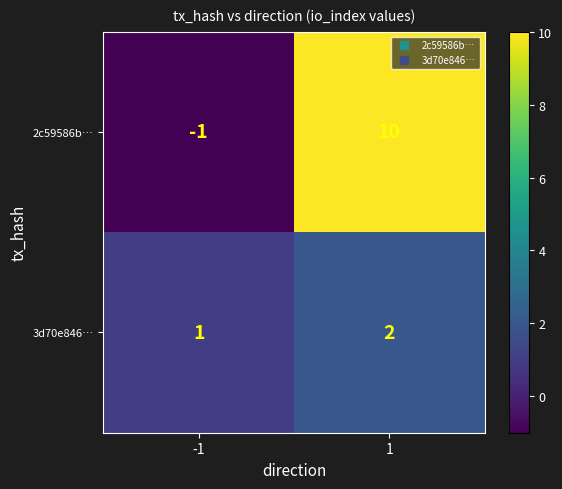

List the series in order of their peak value, lowest first.

3d70e846…, 2c59586b…